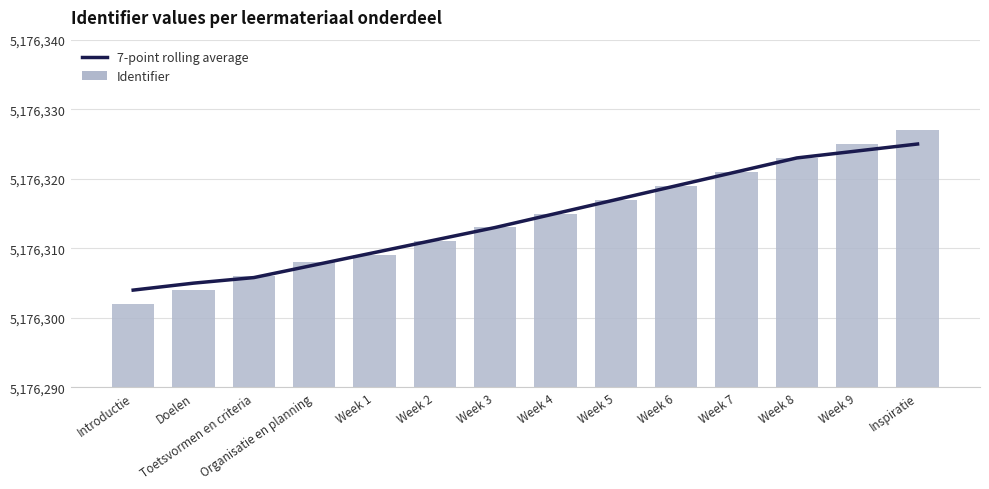

How many distinct data groups are displayed?

2